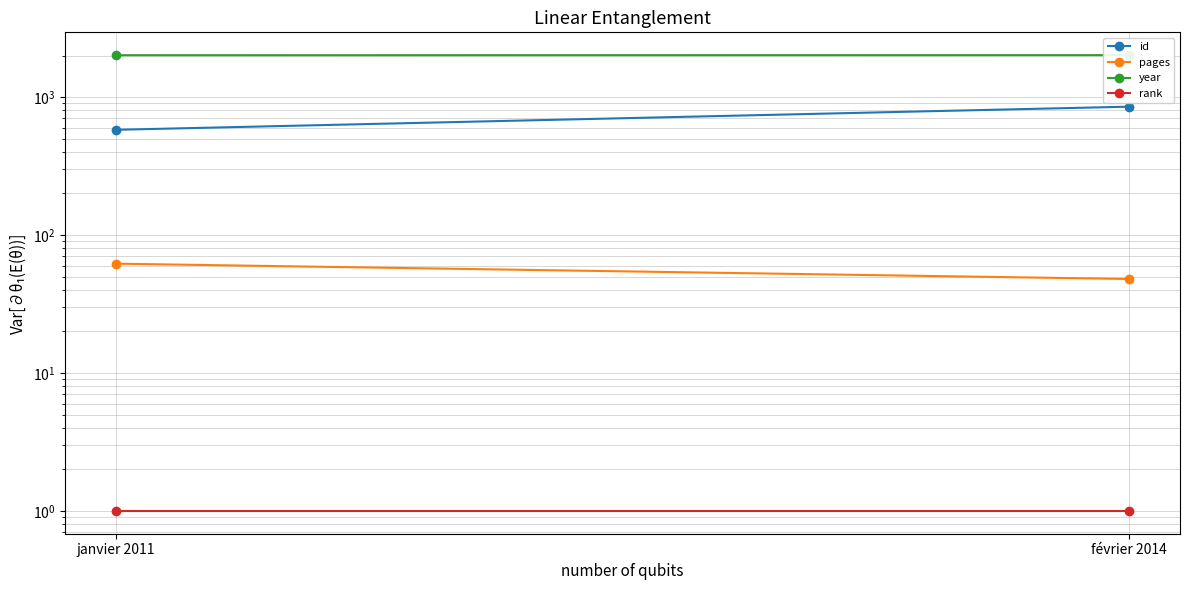

Count the number of data series in this chart.

4